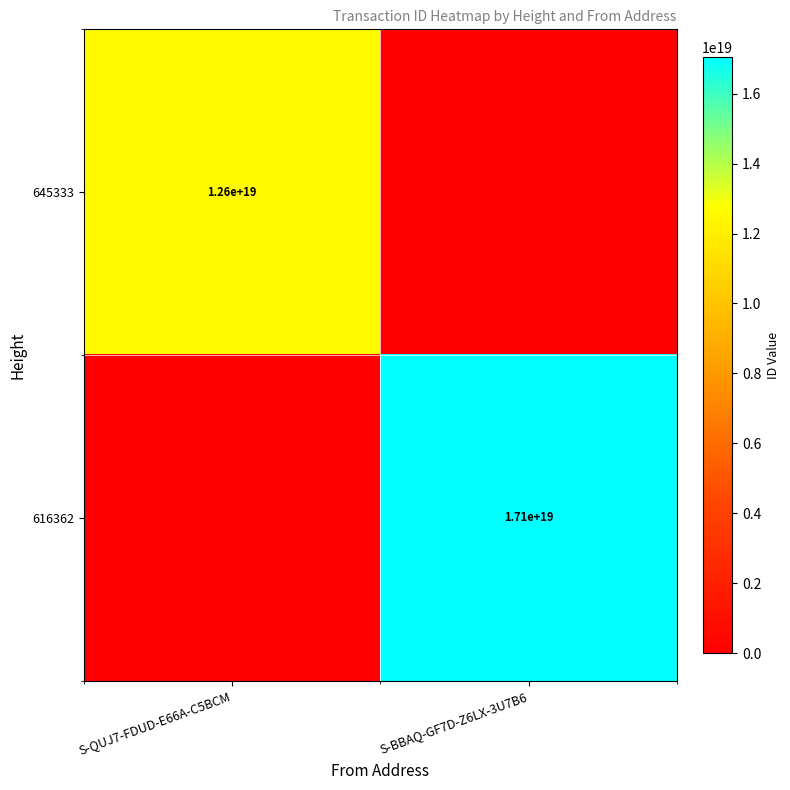

The 645333 series shows 8144185844699052032 at S-QUJ7-FDUD-E66A-C5BCM. True or false?

False